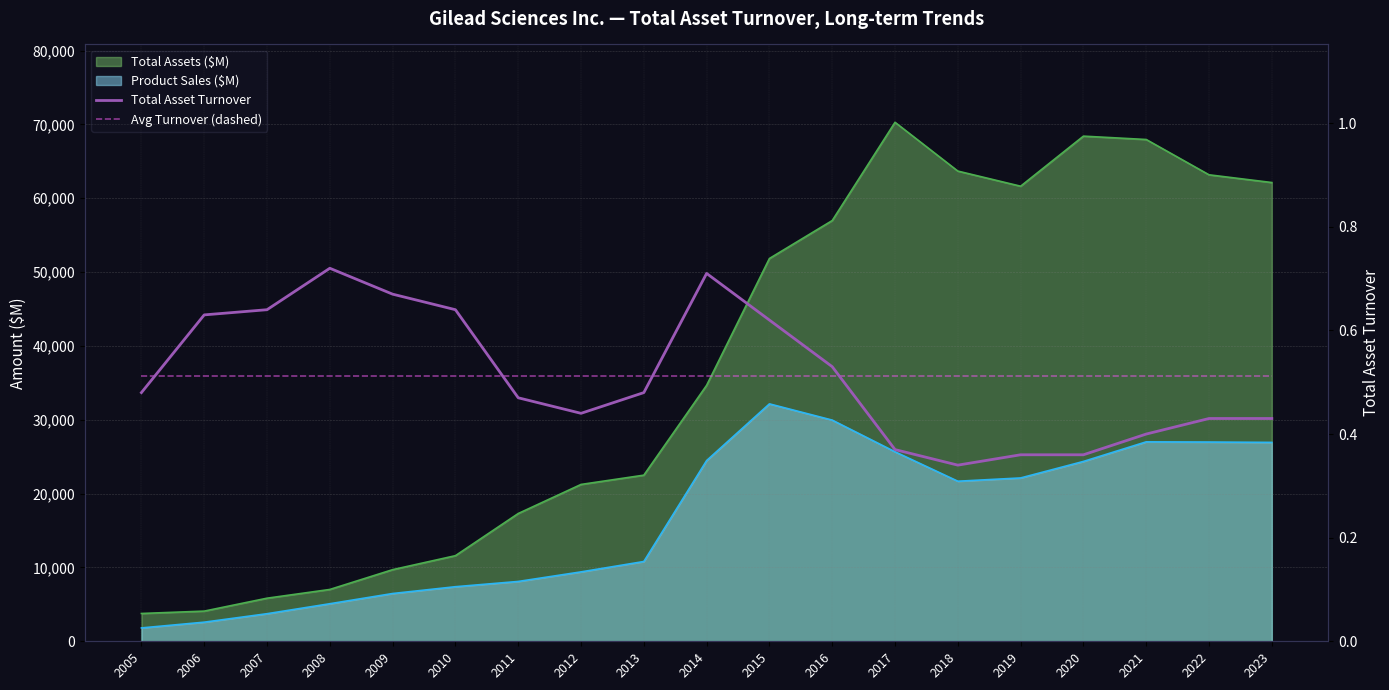

Count the number of categories in the chart.

19